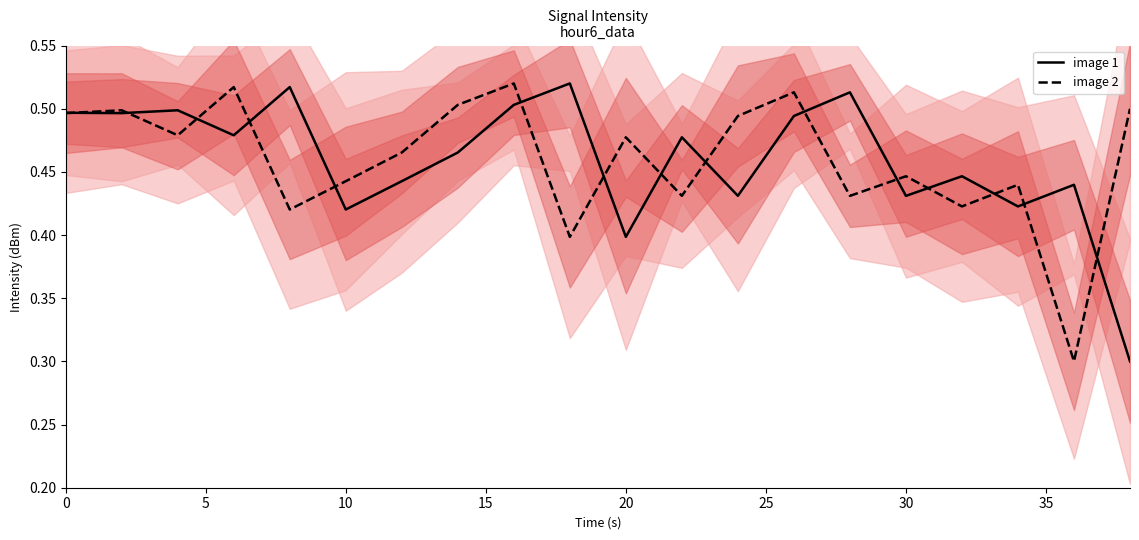

What is the lowest value of the image 1 series?

0.3